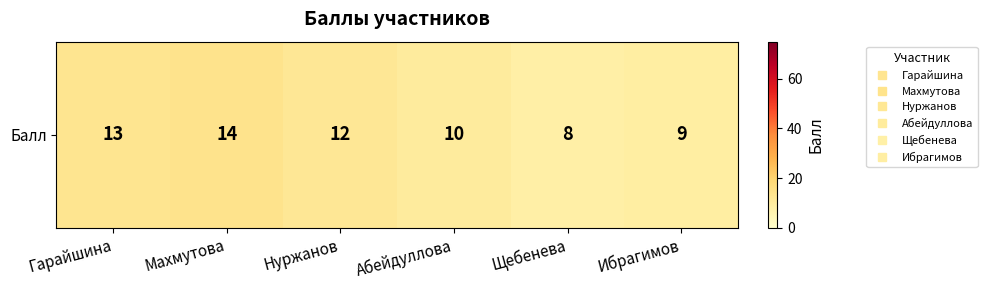

Where does the data first go above 12?

Гарайшина